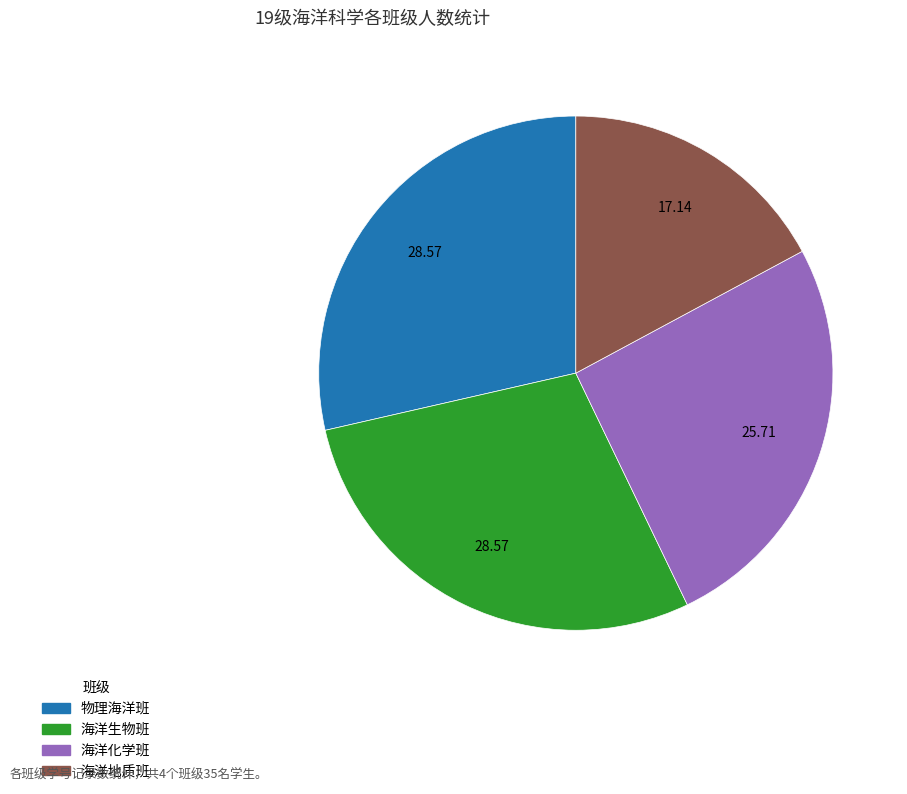

Approximately how many times larger is the value at 海洋化学班 compared to 海洋地质班?

1.5